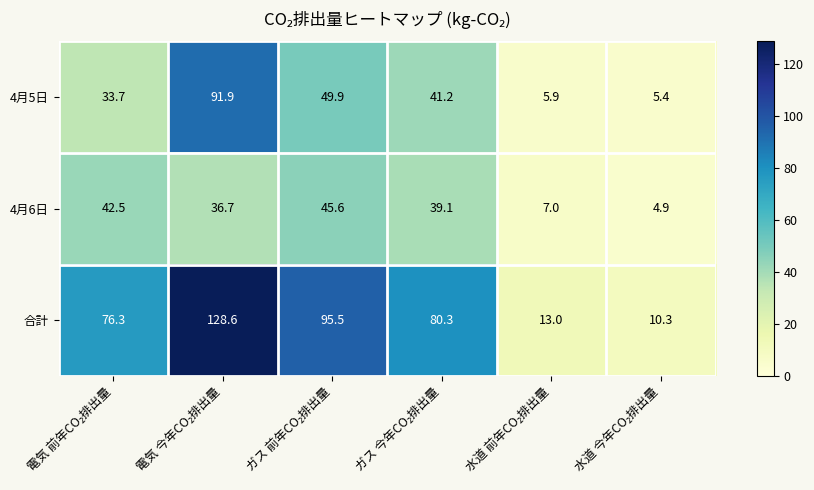

What is the minimum value shown in the chart?

4.9